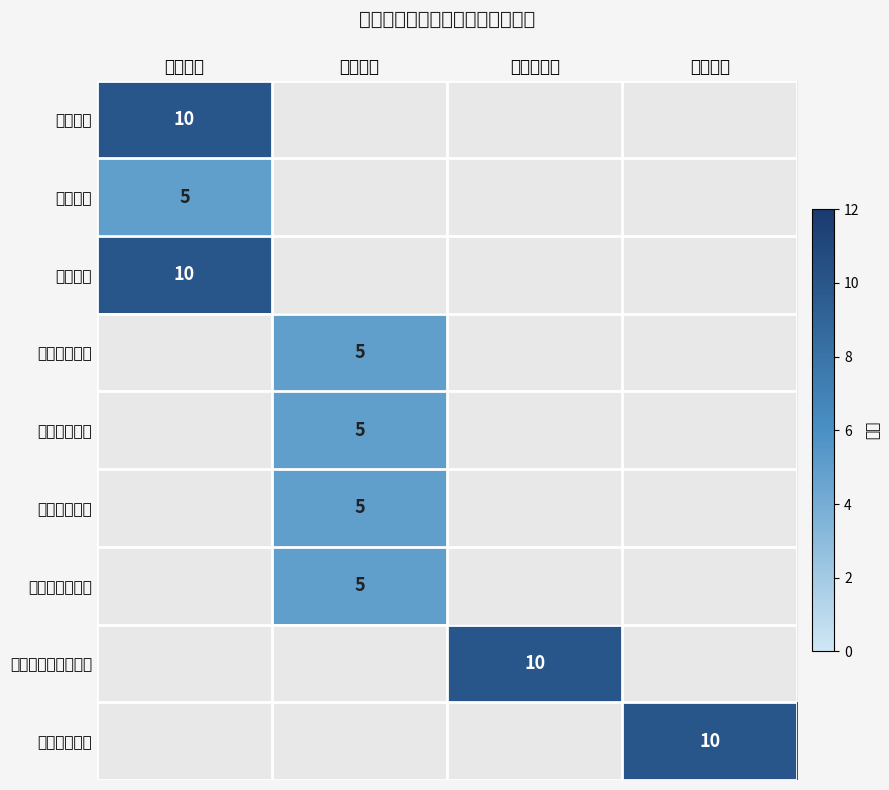

True or false: 经济成本指标 has a value of 14.7 at 成本指标.

False